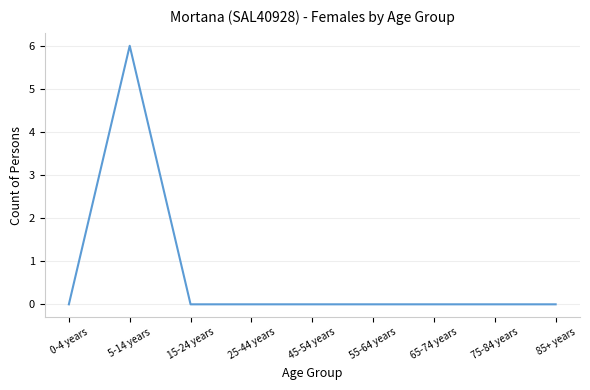

Count the values in the range 0 to 1.

8